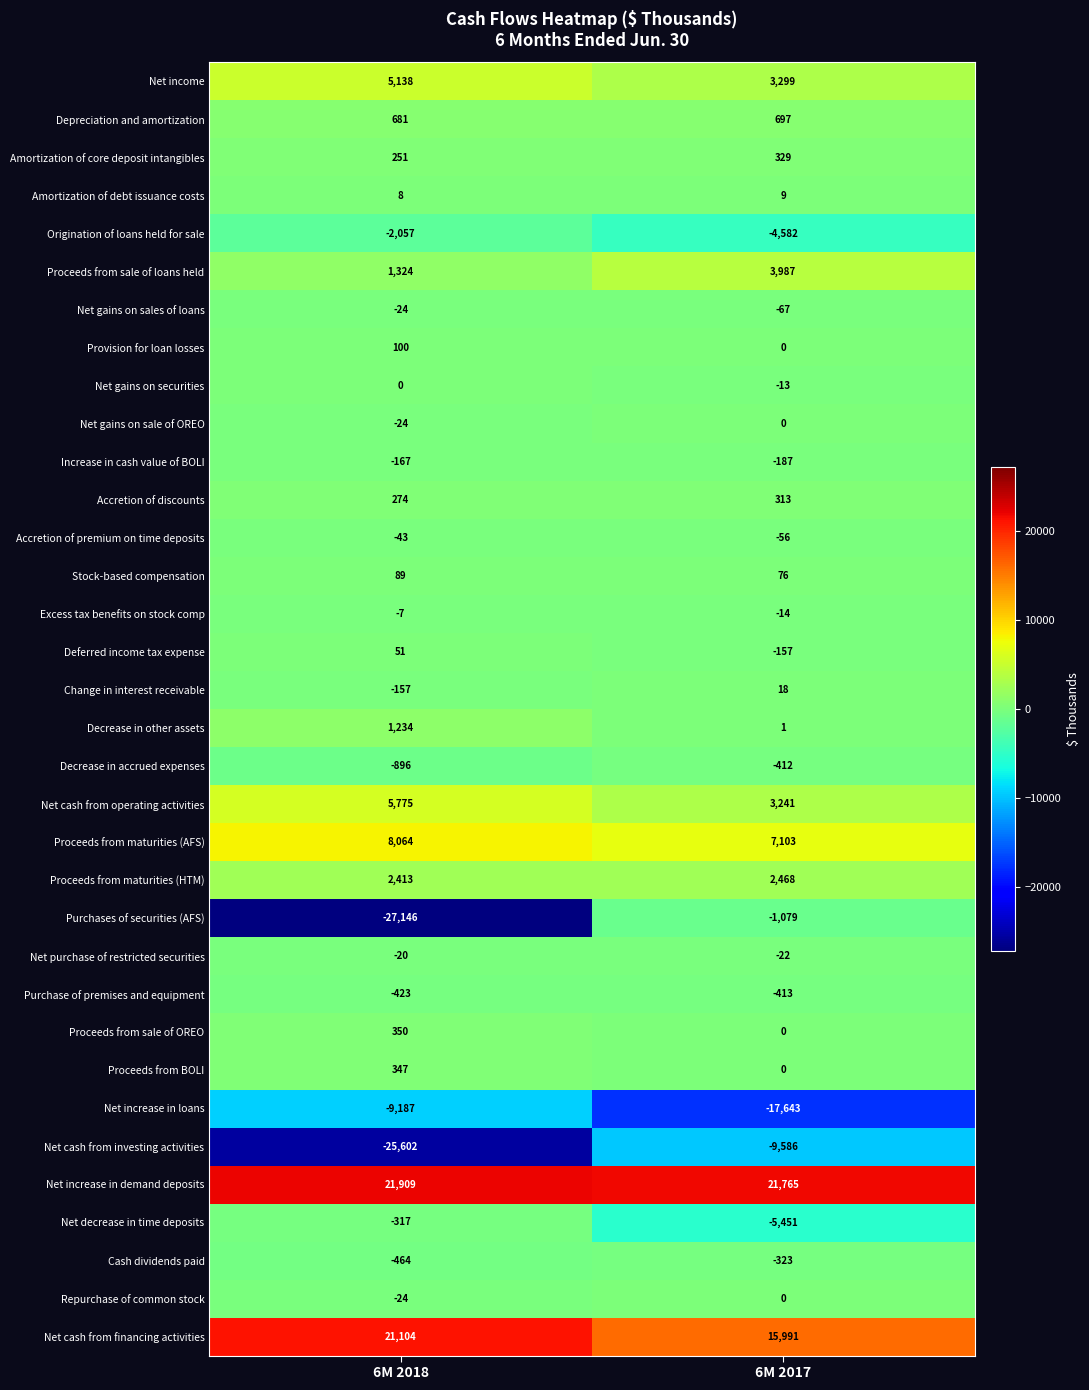

Which series has the largest range (max minus min)?

Purchases of securities (AFS)